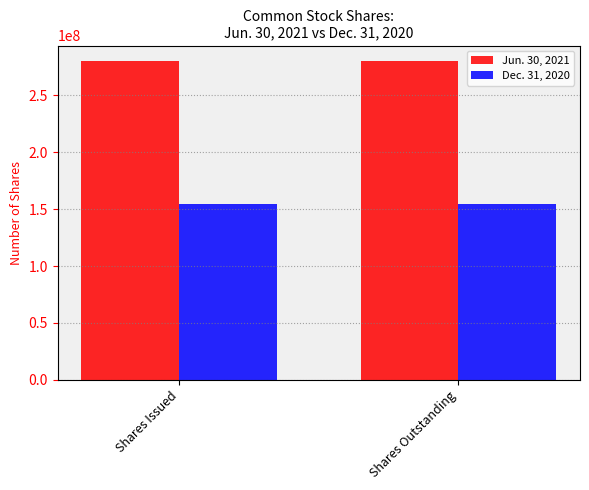

Rank the series by their maximum value, from lowest to highest.

Dec. 31, 2020, Jun. 30, 2021